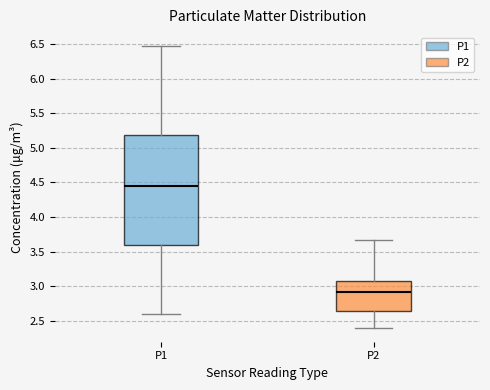

Reading left to right, read every box against the y-axis: the position of its median line, the range the box covers, and the ends of its whiskers. The values are not printed on the chart, so give them approximately, as read against the axis.

P1: median 4.45, box 3.60 to 5.20, whiskers 2.60 to 6.45
P2: median 2.90, box 2.65 to 3.10, whiskers 2.40 to 3.65